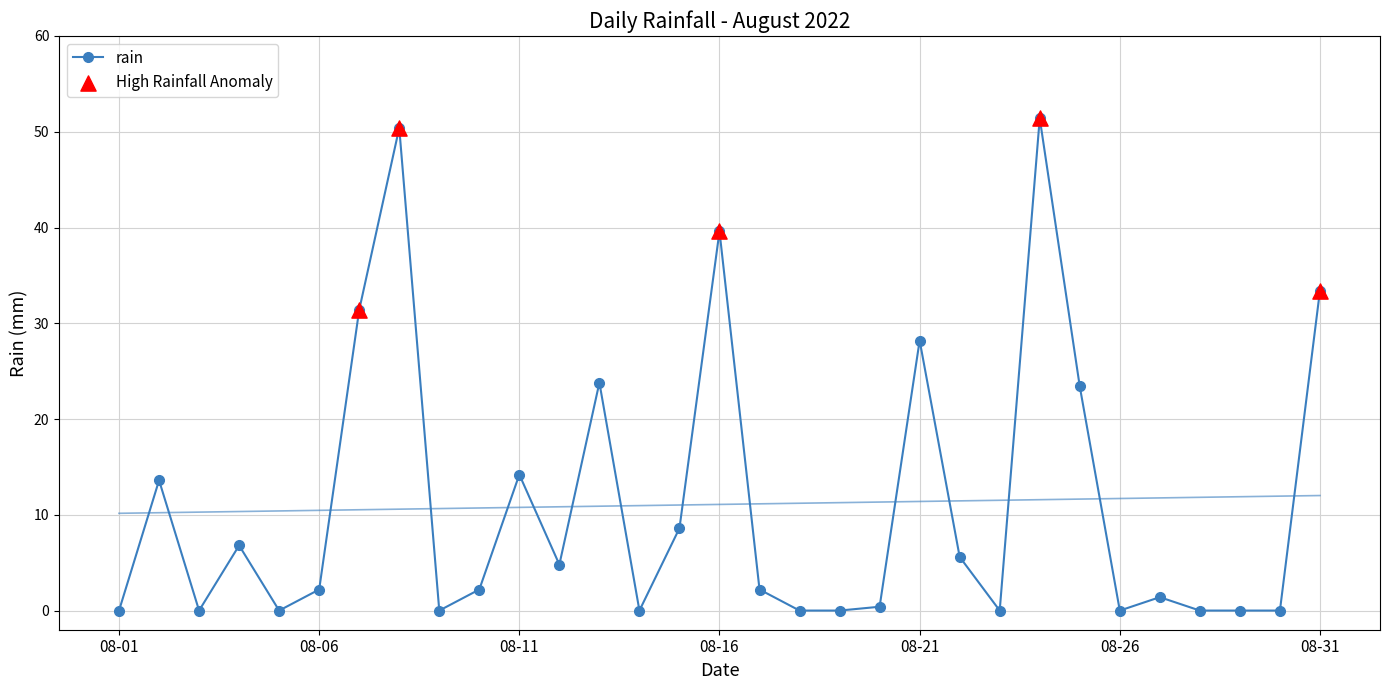

True or false: rain has more than 1 points higher than both neighbors.

True